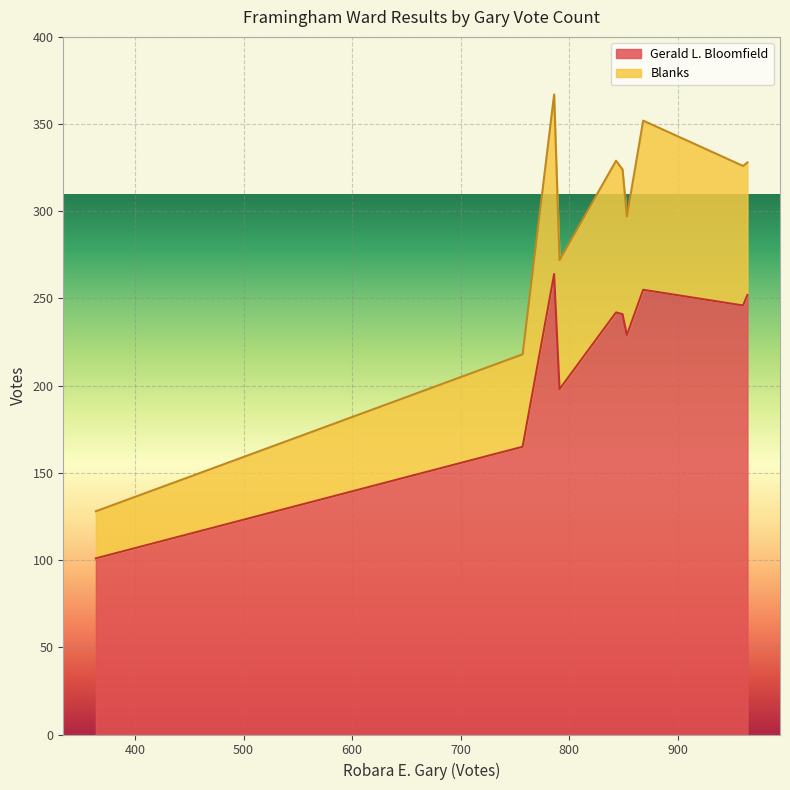

How many distinct data groups are displayed?

2